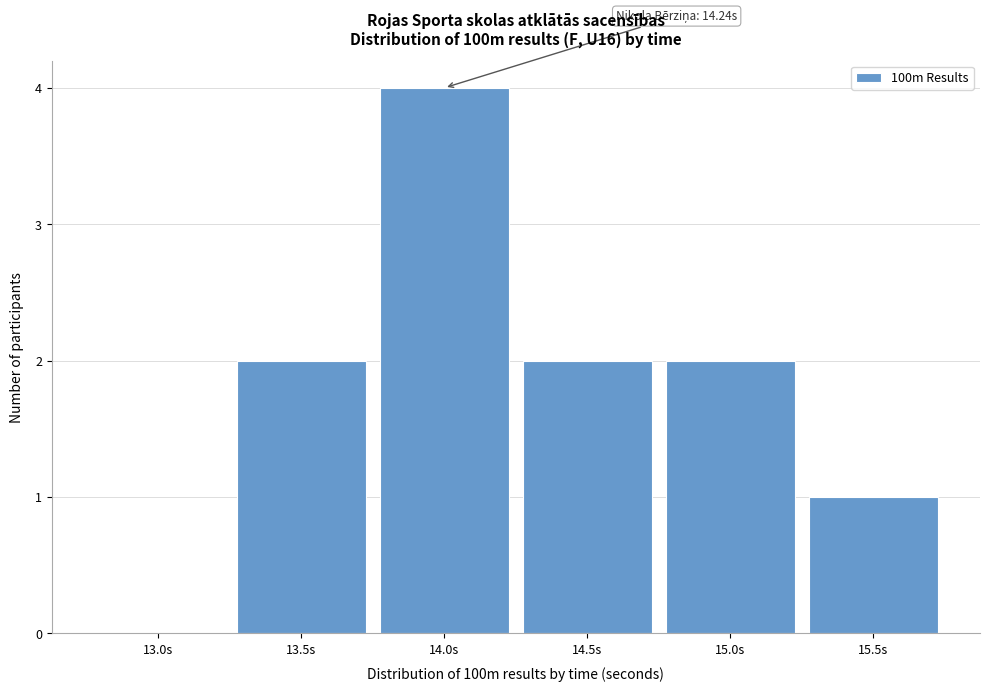

Reading left to right, extract all data points from this chart.

13.0s=0	13.5s=2	14.0s=4	14.5s=2	15.0s=2	15.5s=1